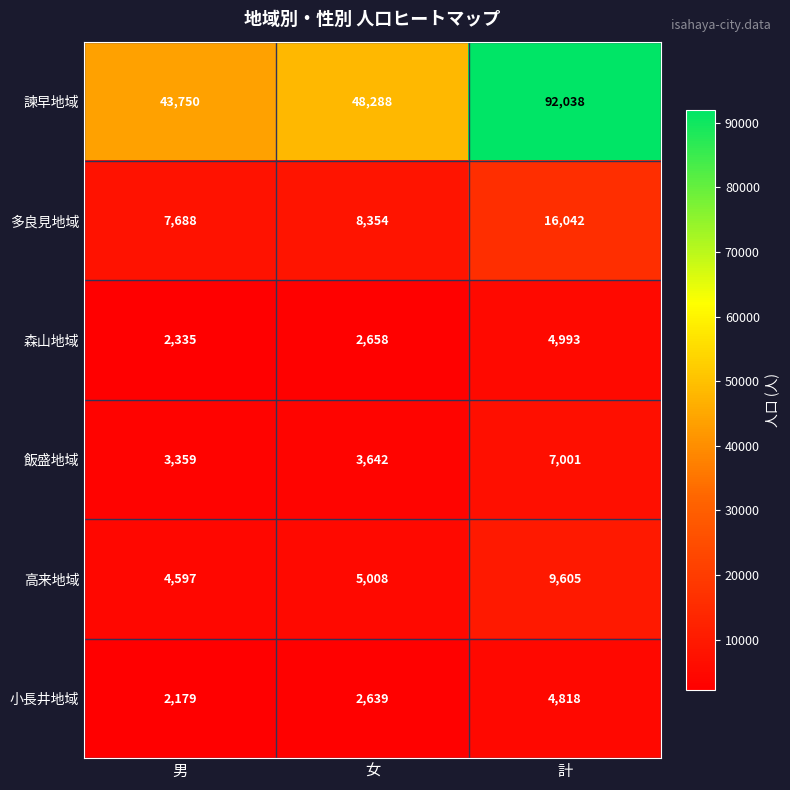

List the series in order of their peak value, highest first.

諫早地域, 多良見地域, 高来地域, 飯盛地域, 森山地域, 小長井地域